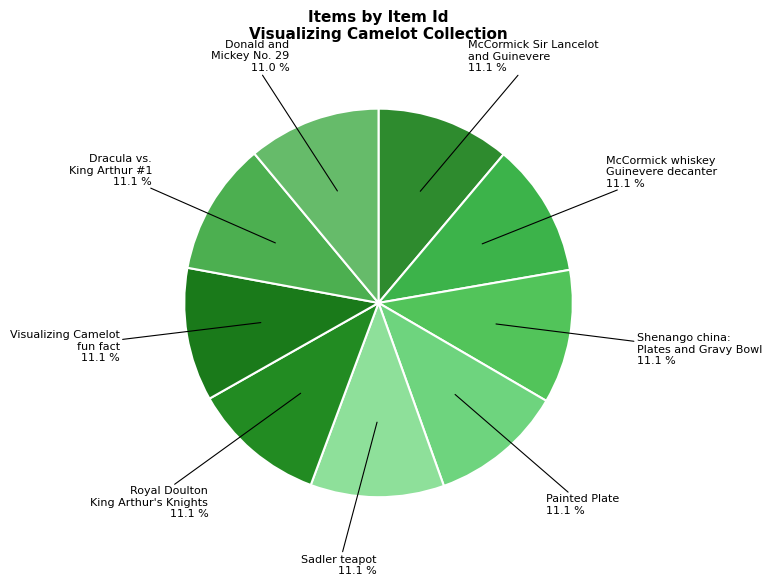

Which slice is the largest?

McCormick Sir Lancelot
and Guinevere